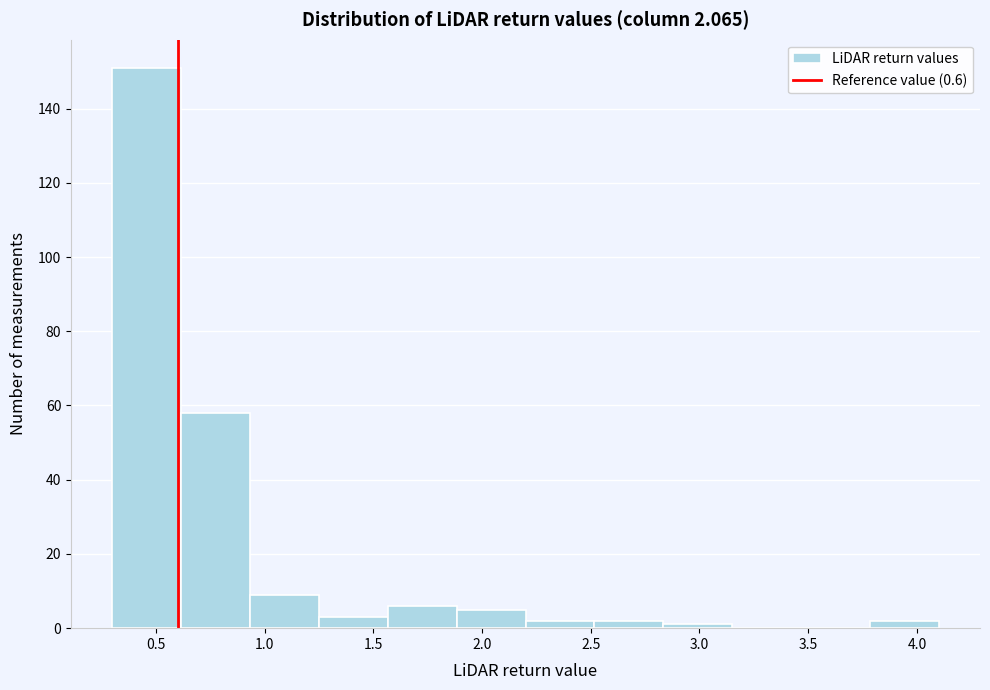

How tall is the bar that spans 2.50 to 2.85 on the x-axis? Neither the bar edges nor the heights are printed on the chart, so give them approximately, as read against the axes.

2